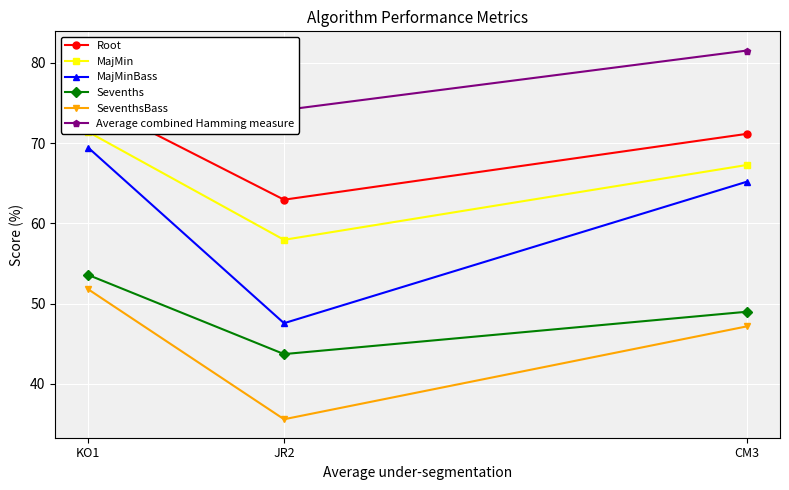

Reading left to right, transcribe all the data shown in this chart.

Root: CM3=71.2	JR2=63.0	KO1=75.4
MajMin: CM3=67.3	JR2=58.0	KO1=71.4
MajMinBass: CM3=65.2	JR2=47.6	KO1=69.4
Sevenths: CM3=49.0	JR2=43.7	KO1=53.6
SeventhsBass: CM3=47.2	JR2=35.6	KO1=51.8
Average combined Hamming measure: CM3=81.5	JR2=74.1	KO1=81.6